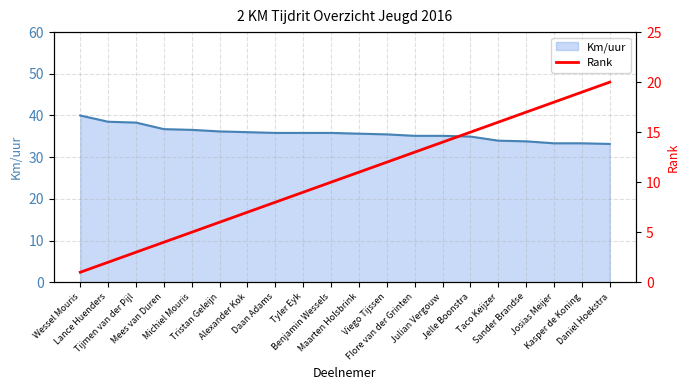

List the labels in order of value, smallest first.

Wessel Mouris, Lance Huenders, Tijmen van der Pijl, Mees van Duren, Michiel Mouris, Tristan Geleijn, Alexander Kok, Daan Adams, Tyler Eyk, Benjamin Wessels, Maarten Holsbrink, Viego Tijssen, Flore van der Grinten, Julian Vergouw, Jelle Boonstra, Taco Keijzer, Sander Brandse, Josias Meijer, Kasper de Koning, Daniel Hoekstra